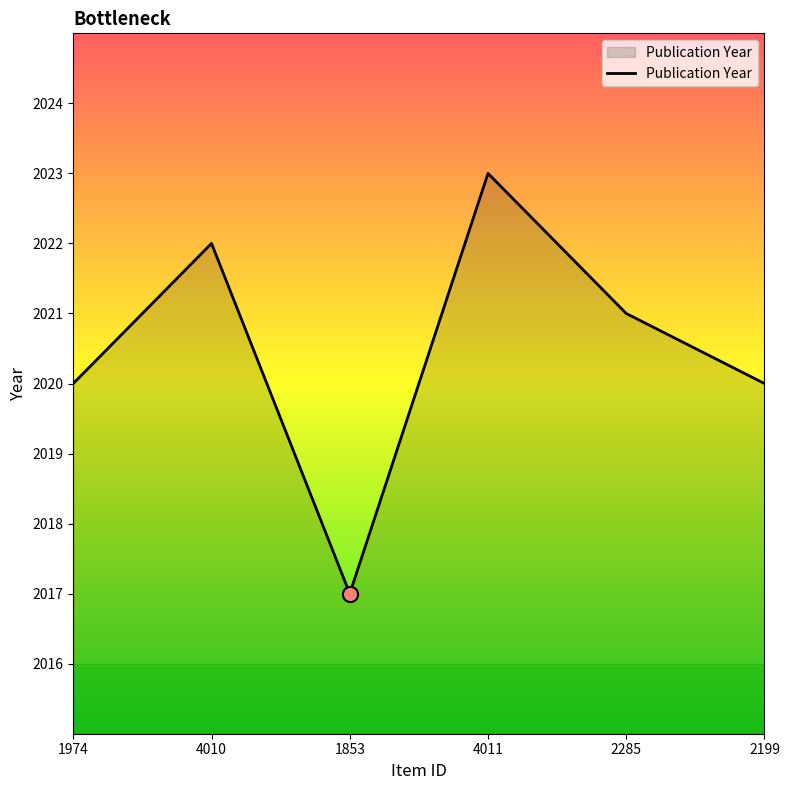

What is the change in value from 4010 to 2199?

-2